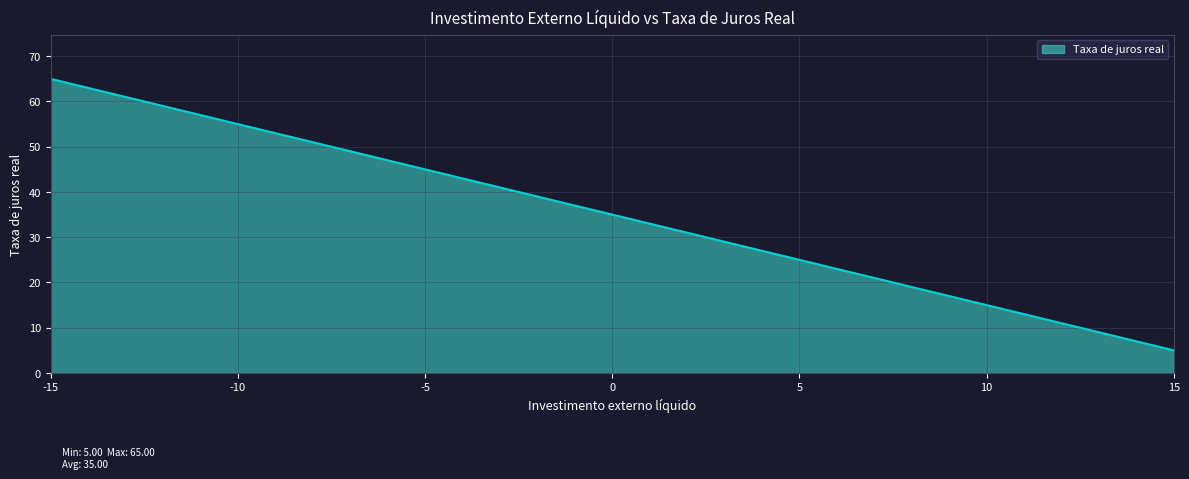

The chart shows a value of 55 at 0. True or false?

False